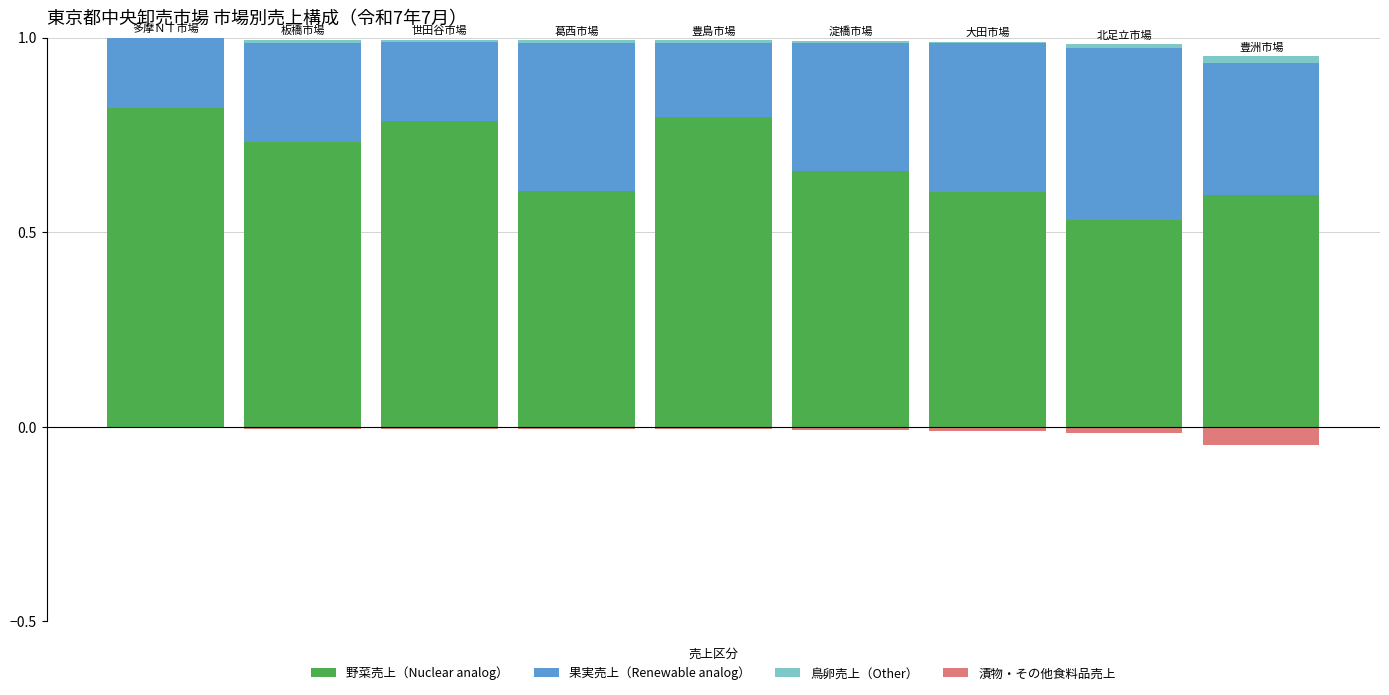

How many bars are there in each group?

4